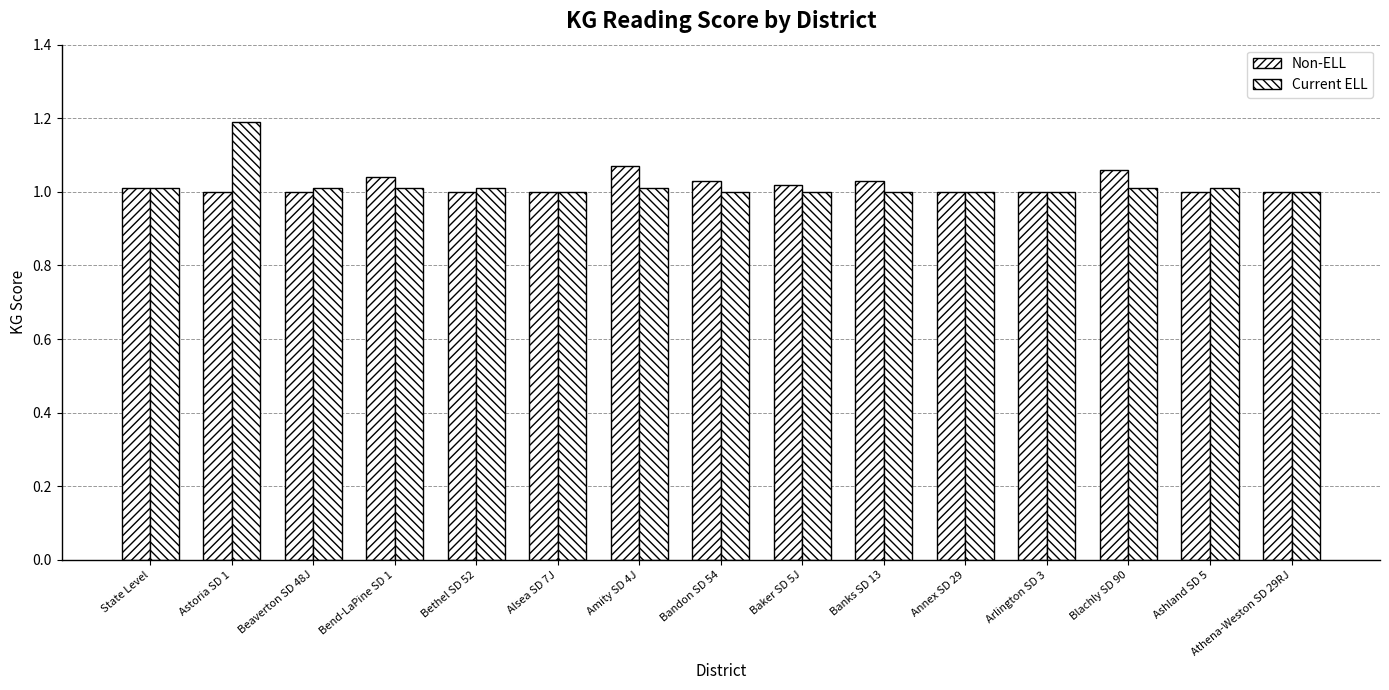

Reading left to right, list all the values displayed in this chart.

Non-ELL: State Level=1.0	Astoria SD 1=1.0	Beaverton SD 48J=1.0	Bend-LaPine SD 1=1.0	Bethel SD 52=1.0	Alsea SD 7J=1.0	Amity SD 4J=1.1	Bandon SD 54=1.0	Baker SD 5J=1.0	Banks SD 13=1.0	Annex SD 29=1.0	Arlington SD 3=1.0	Blachly SD 90=1.1	Ashland SD 5=1.0	Athena-Weston SD 29RJ=1.0
Current ELL: State Level=1.0	Astoria SD 1=1.2	Beaverton SD 48J=1.0	Bend-LaPine SD 1=1.0	Bethel SD 52=1.0	Alsea SD 7J=1.0	Amity SD 4J=1.0	Bandon SD 54=1.0	Baker SD 5J=1.0	Banks SD 13=1.0	Annex SD 29=1.0	Arlington SD 3=1.0	Blachly SD 90=1.0	Ashland SD 5=1.0	Athena-Weston SD 29RJ=1.0